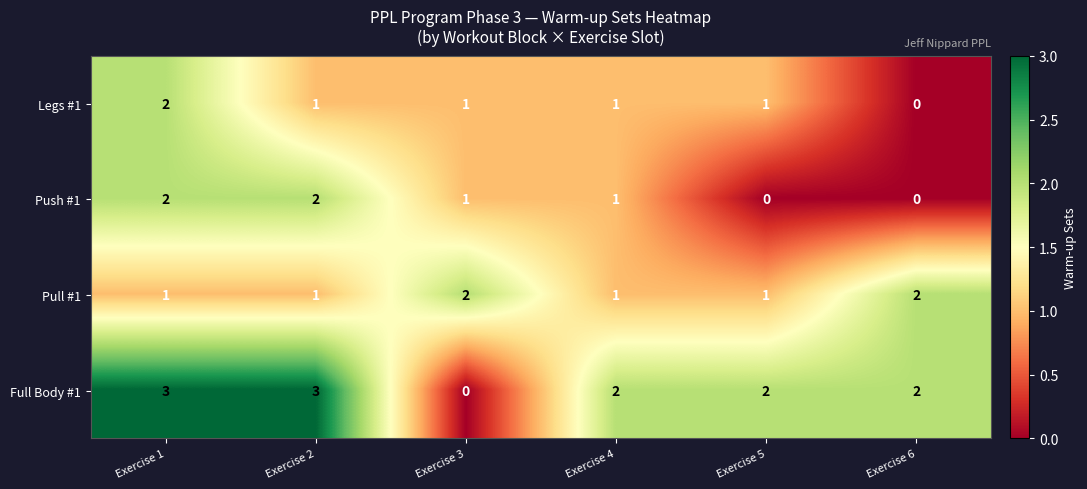

Which series has the widest spread of values?

Full Body #1